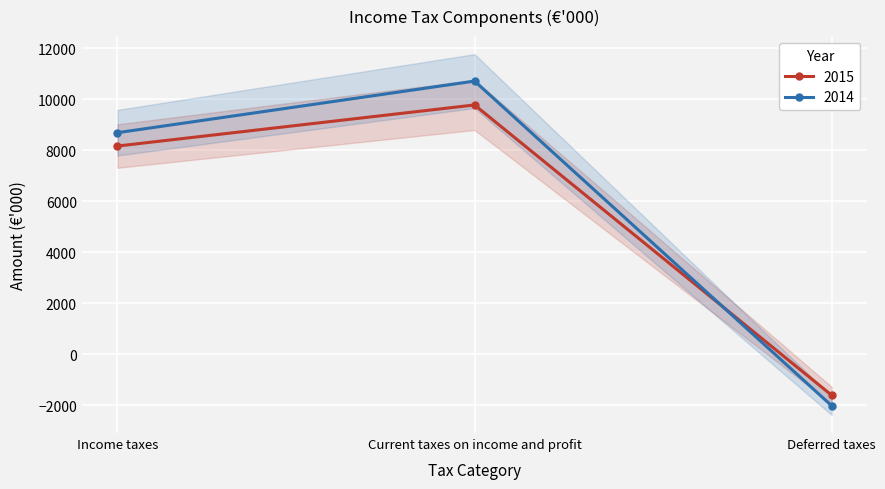

Count the number of data series in this chart.

2